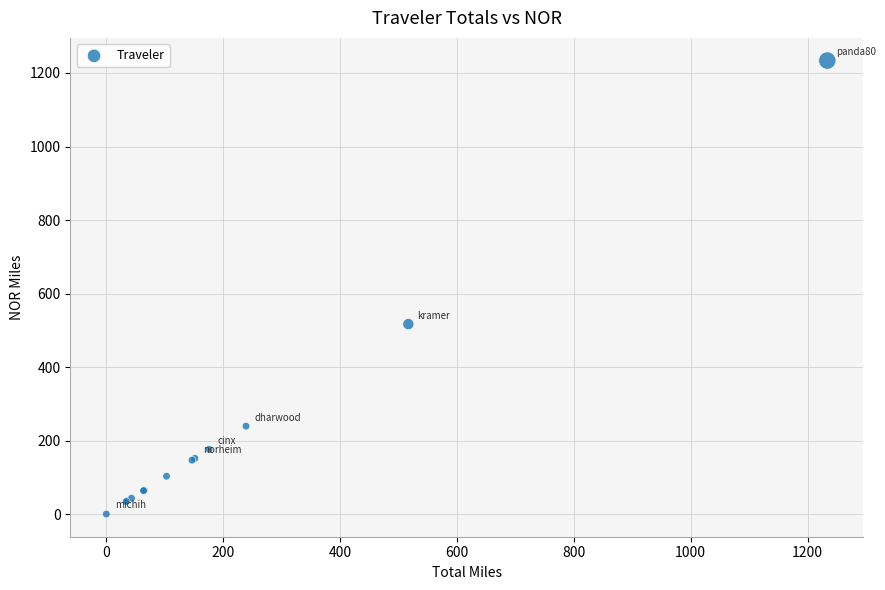

What Y value in the scatter plot is closest to 617?

517.0